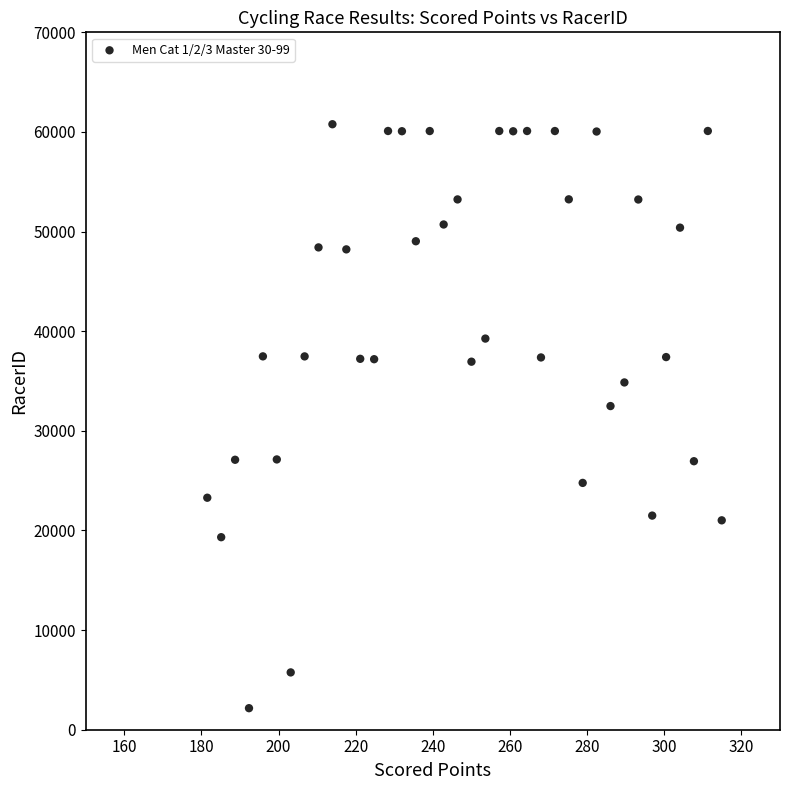

What is the range of Y values (max minus min)?

58614